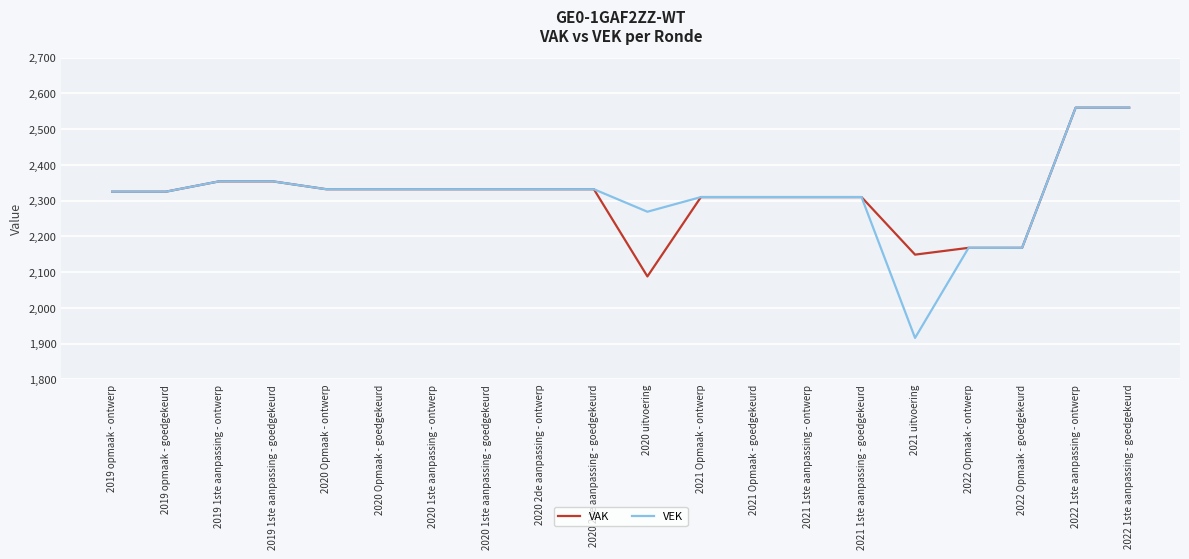

Does the chart have visible grid lines?

Yes